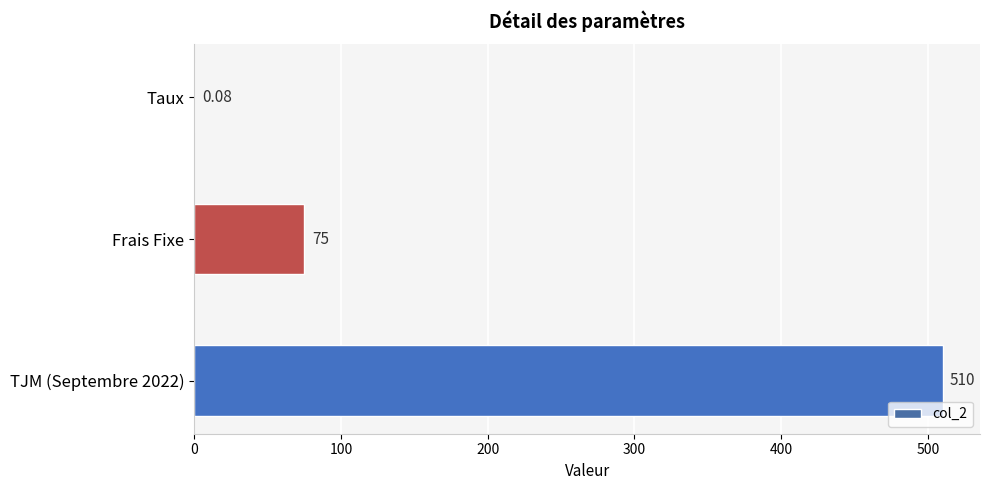

What is the change in value from Frais Fixe to TJM (Septembre 2022)?

+435.0